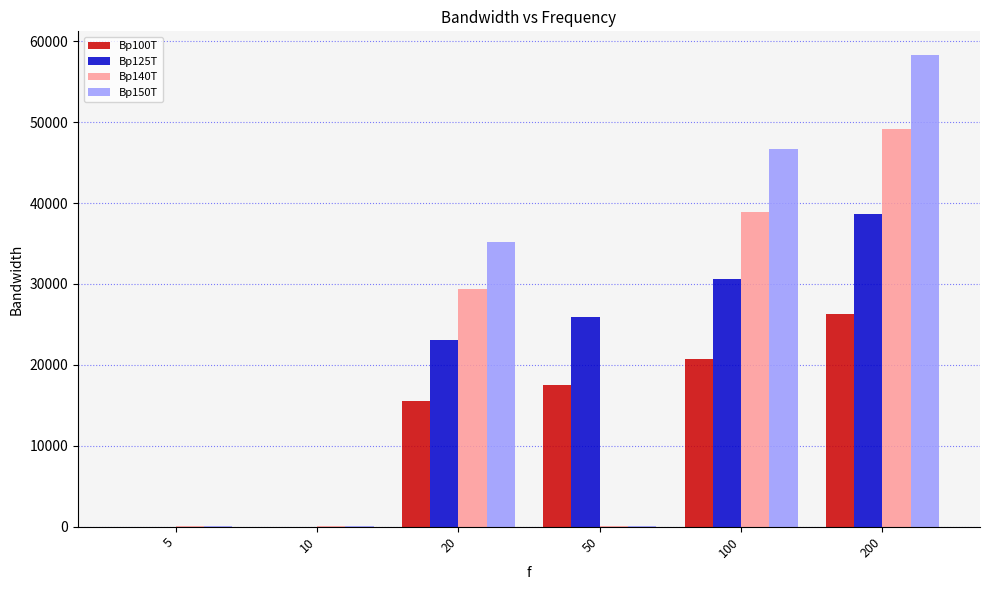

How many groups of bars are there?

6